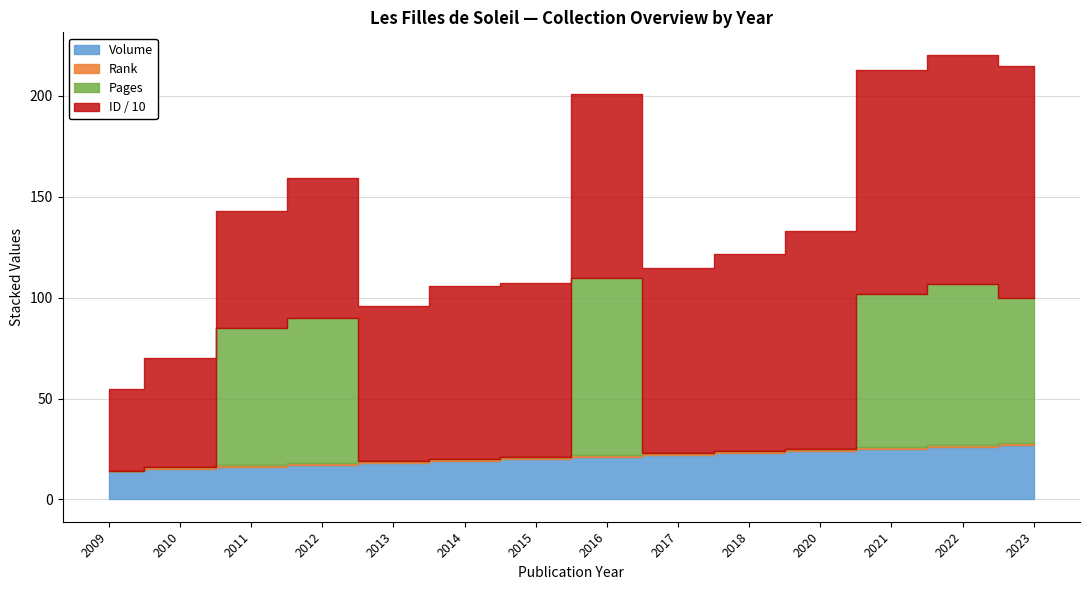

List the labels in order of Rank value, largest first.

2023, 2022, 2021, 2020, 2018, 2017, 2015, 2014, 2013, 2010, 2012, 2016, 2011, 2009